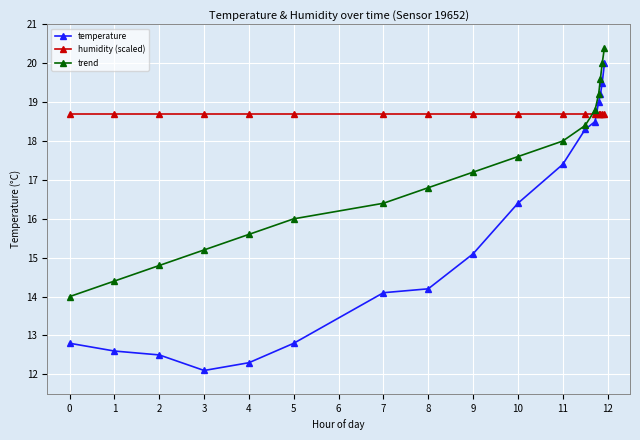

Which series has the widest spread of values?

temperature